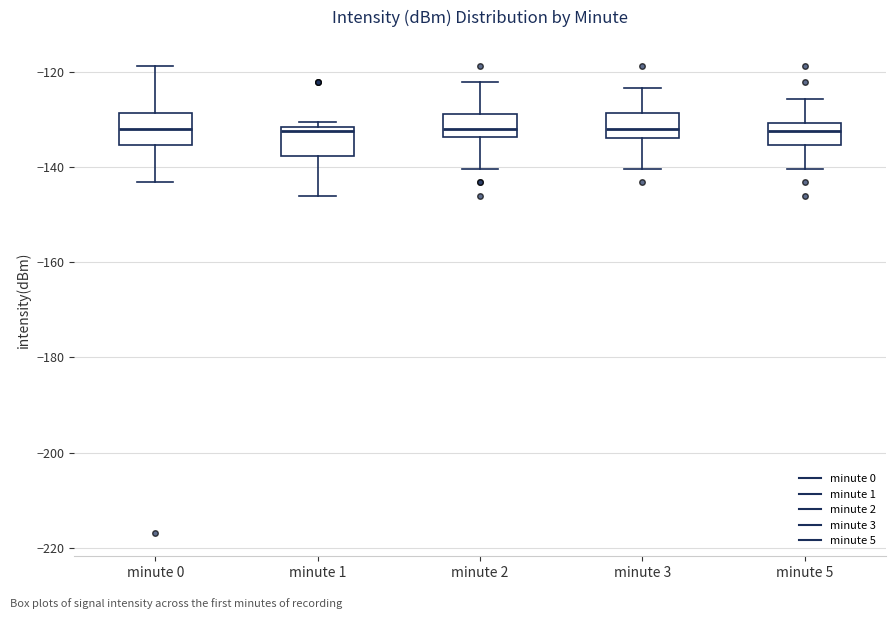

Where is the lower edge of the box for minute 1 on the y-axis? The values are not printed on the chart, so give them approximately, as read against the axis.

-138